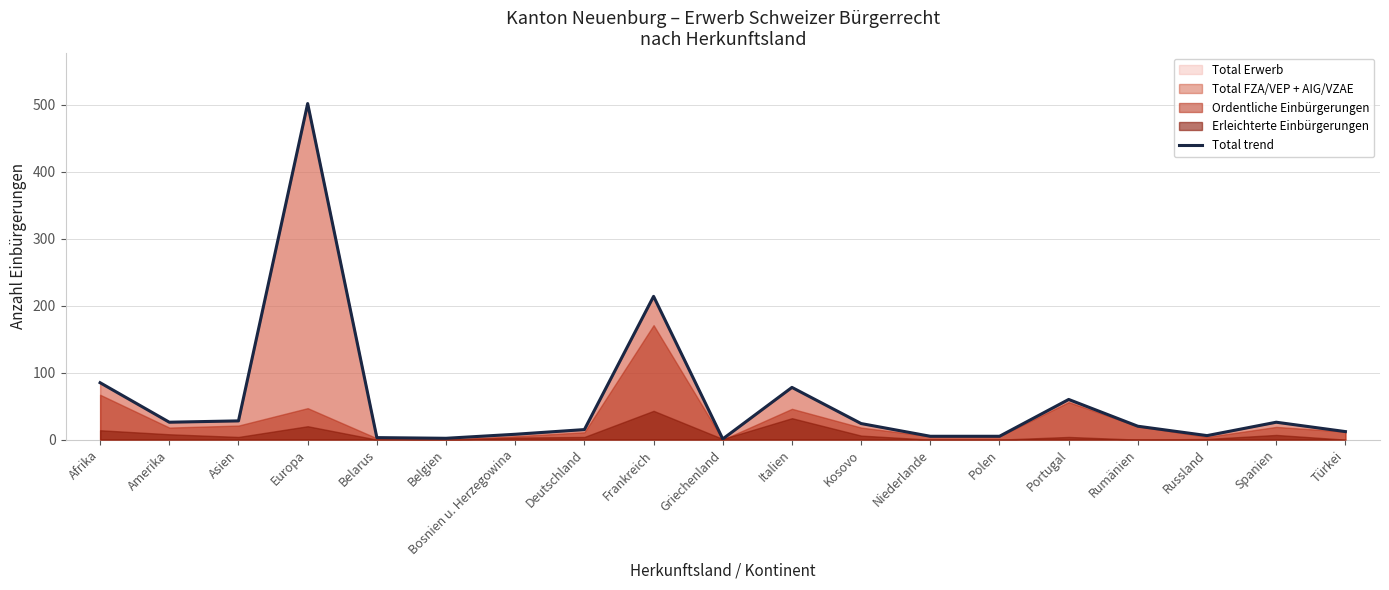

Reading left to right, transcribe all the data shown in this chart.

85	26	28	502	3	2	8	15	214	1	78	24	5	5	60	20	6	26	12